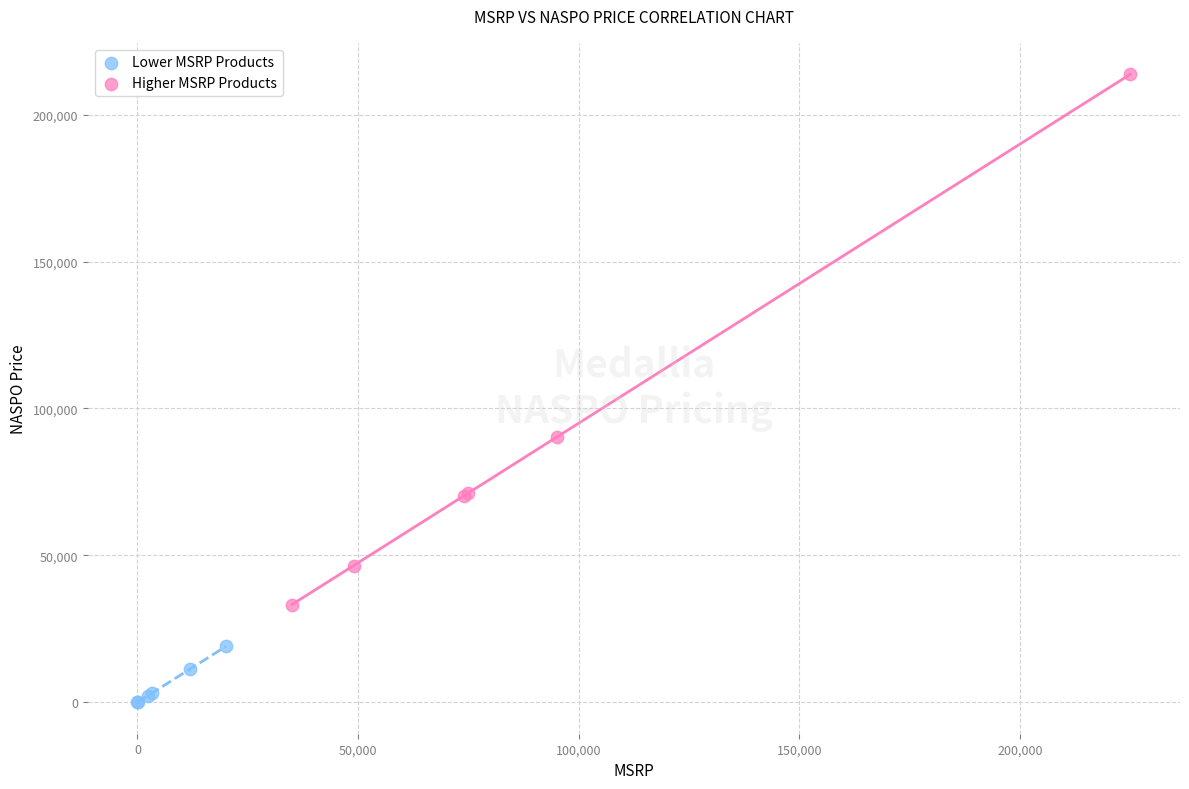

What are all the series names shown in the legend?

Lower MSRP Products, Higher MSRP Products